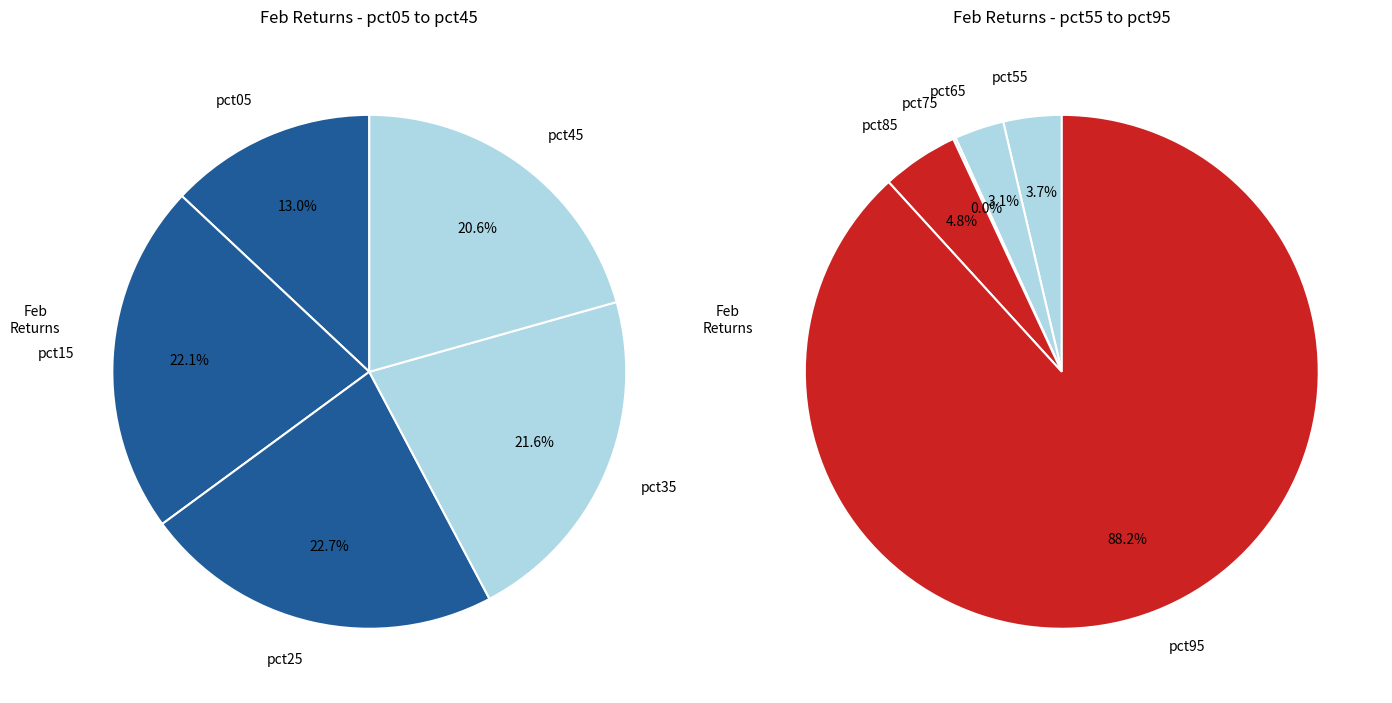

Is the sum of pct75 and pct45 greater than half?

No